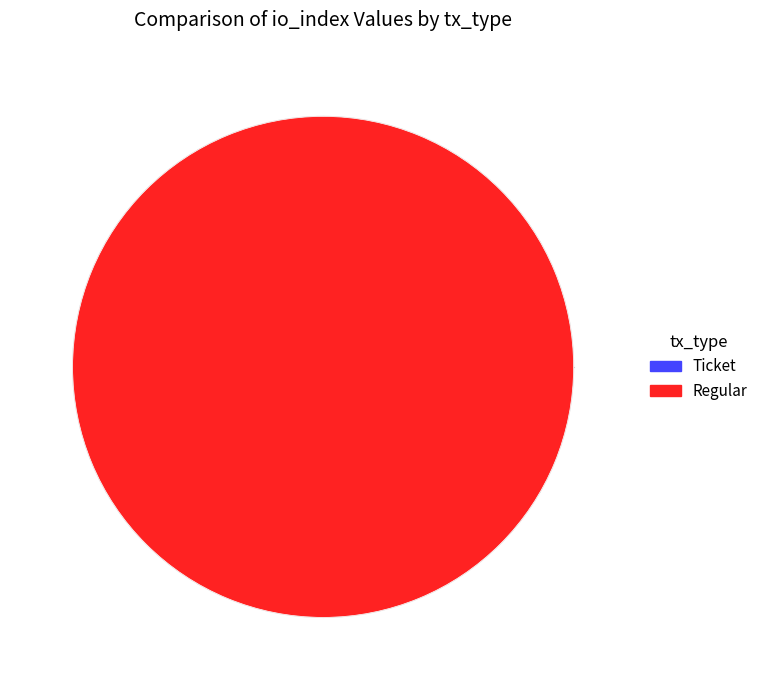

Which has a higher value, Regular (io_index=15) or Ticket (io_index=0)?

Regular (io_index=15)